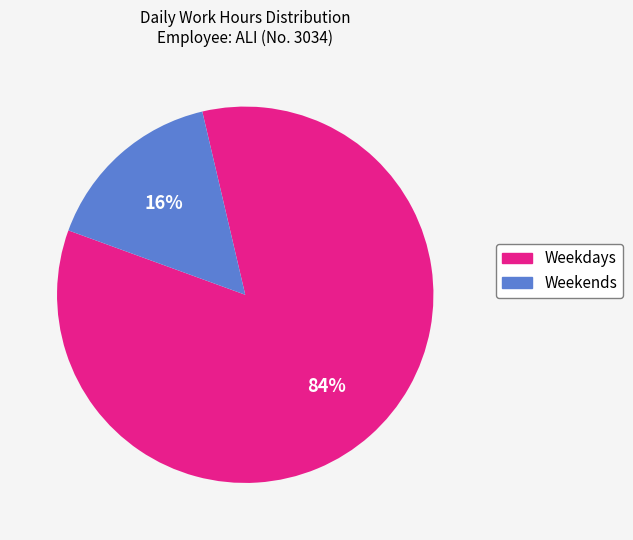

Rank the categories by value from highest to lowest.

Weekdays, Weekends